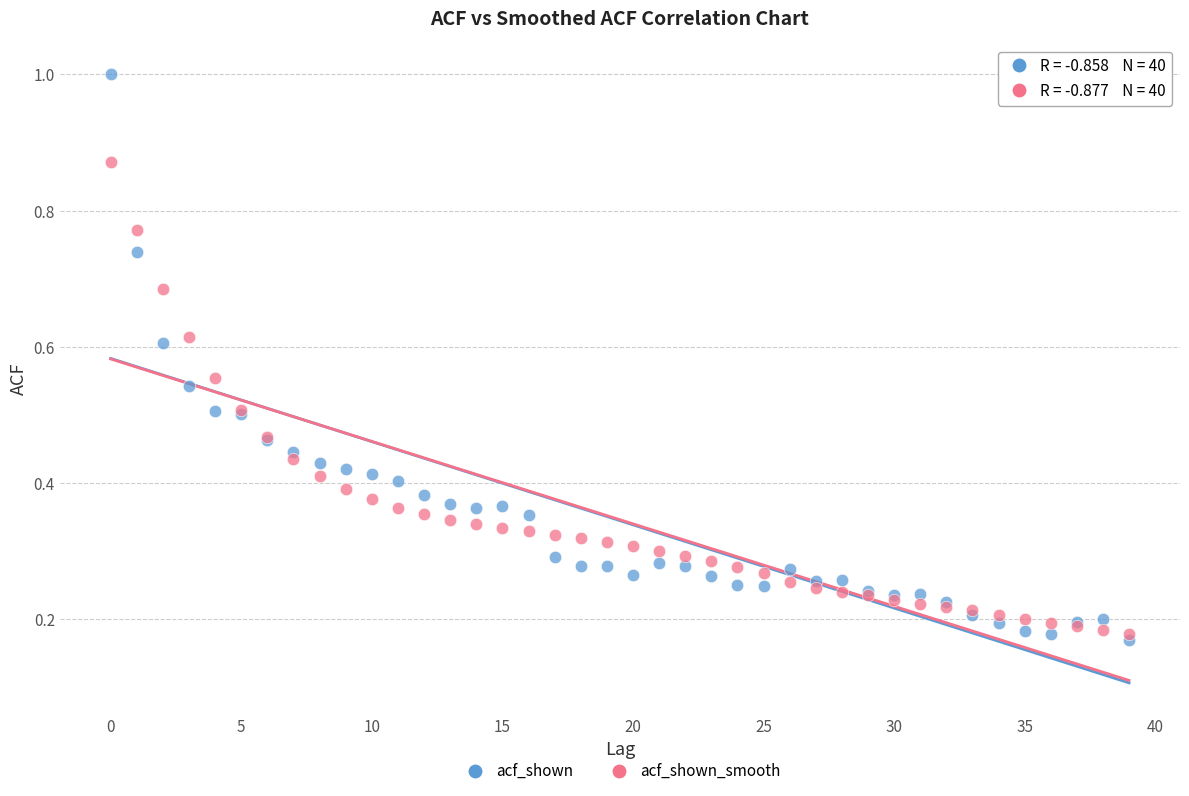

Which series has the widest spread of Y values?

acf_shown